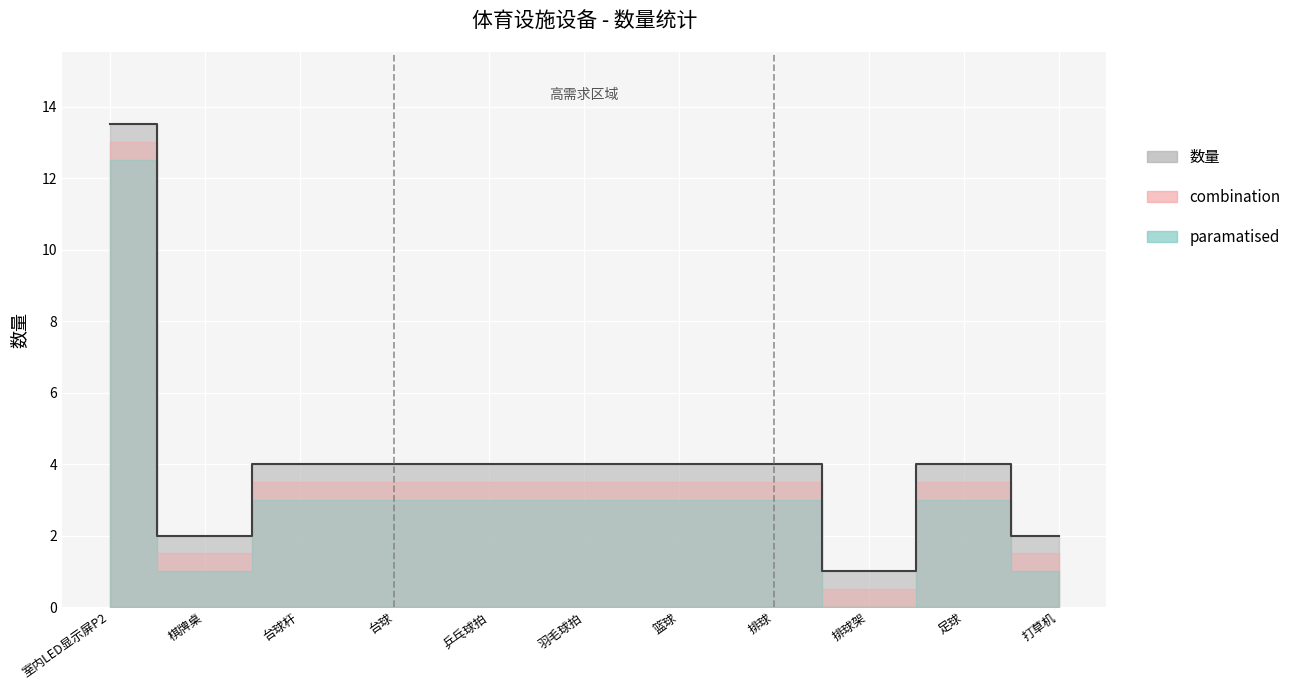

How many lines are shown in the chart?

1